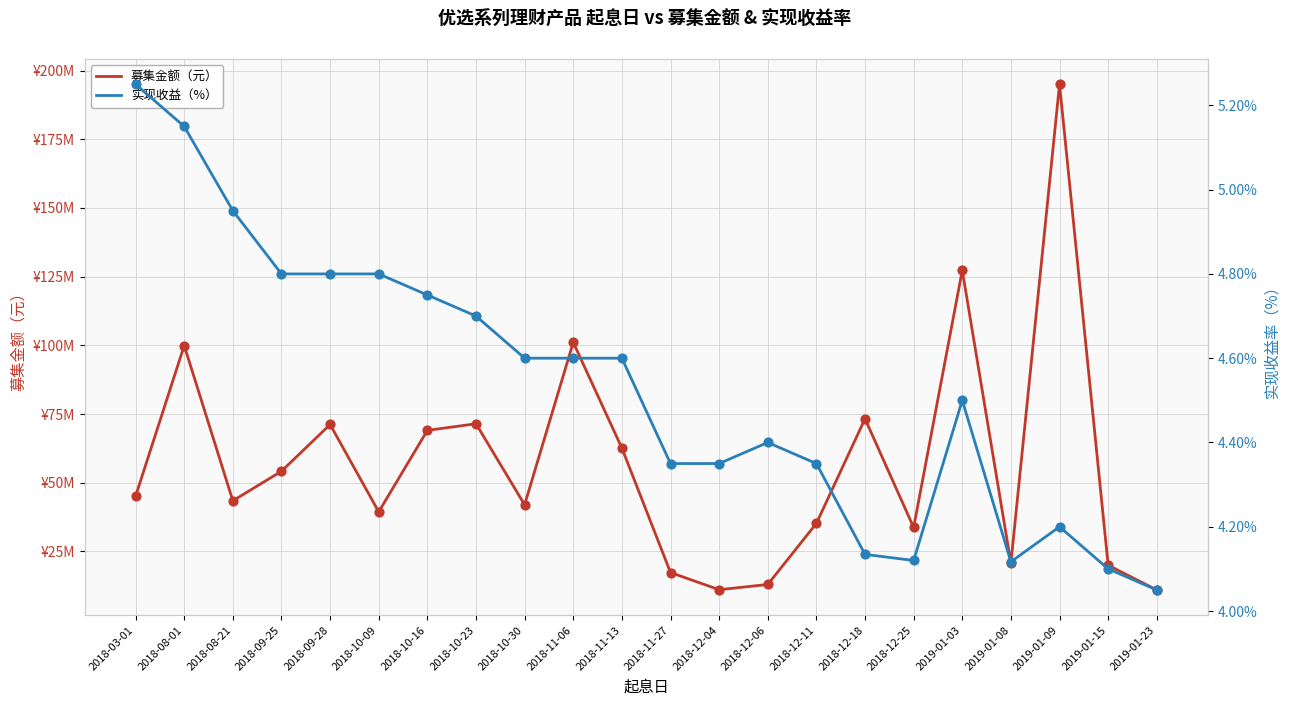

What is the total value across all series at 2018-10-30?

42010004.6